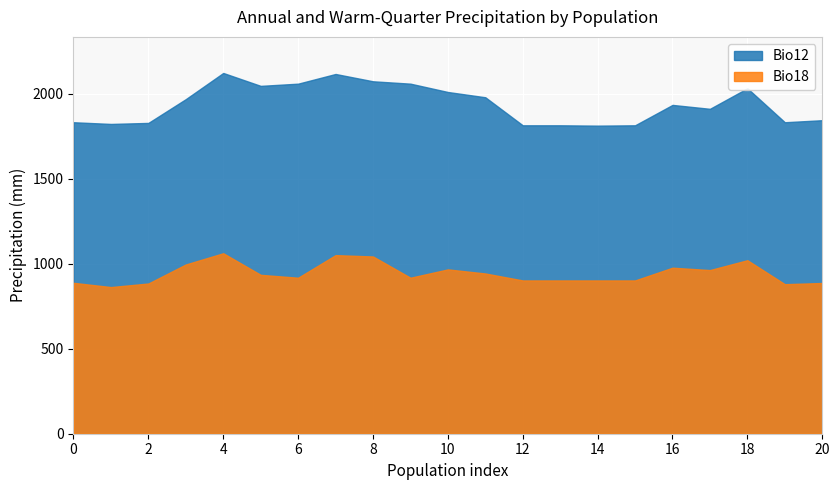

What are all the series names shown in the legend?

Bio12, Bio18